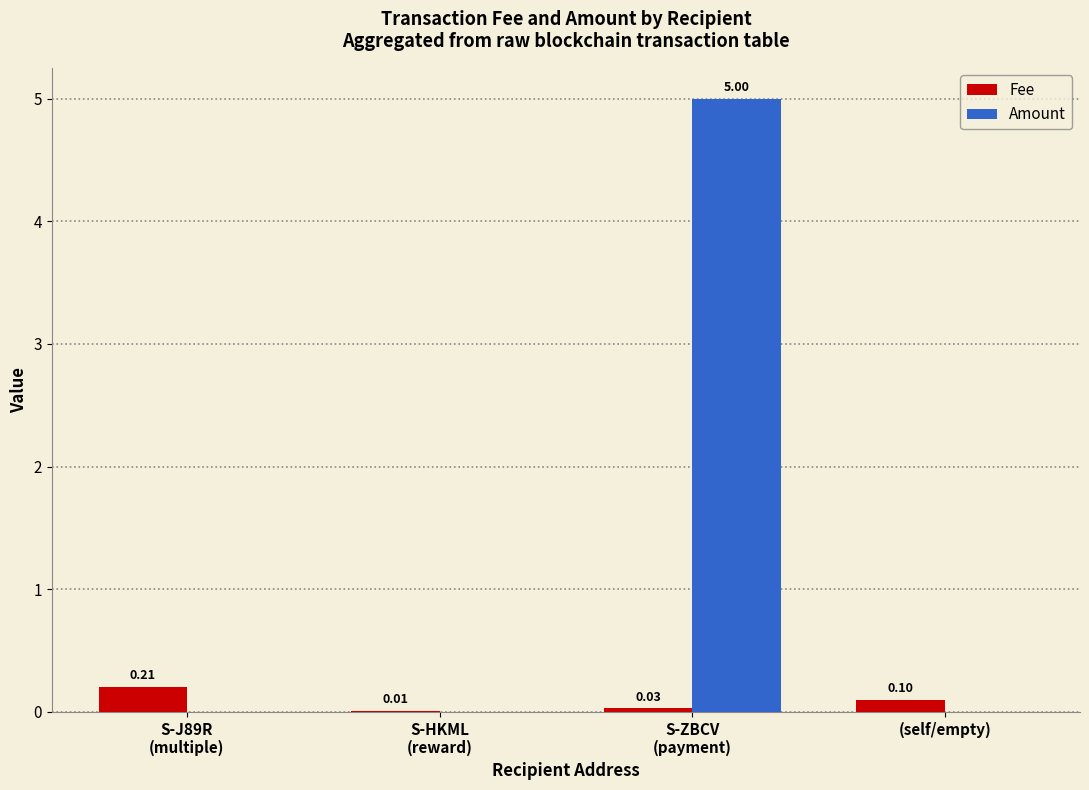

How many groups of bars are there?

4